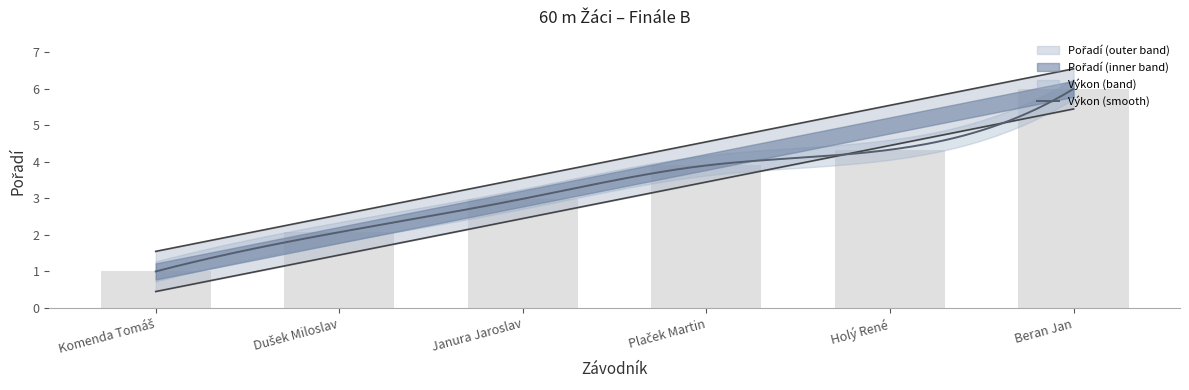

True or false: the data shows 3.0 at Janura Jaroslav.

True